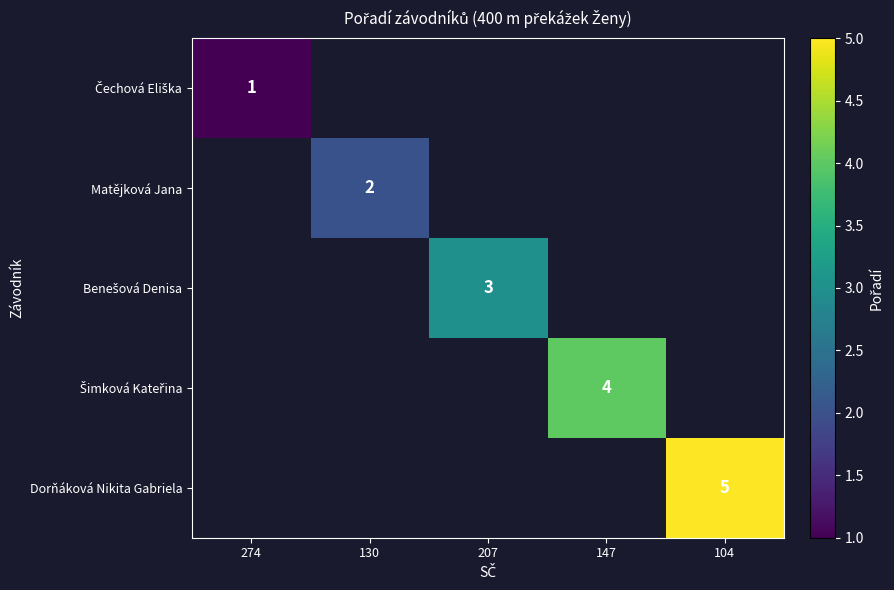

True or false: Matějková Jana has a value of 2 at 130.

True